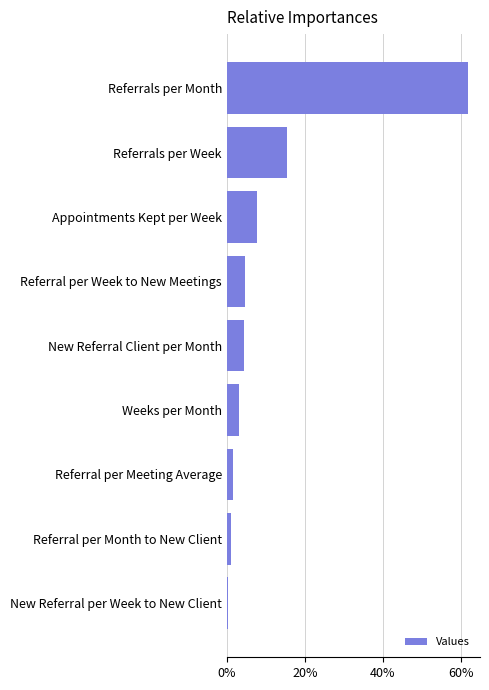

What is the sum of all values?

100.0